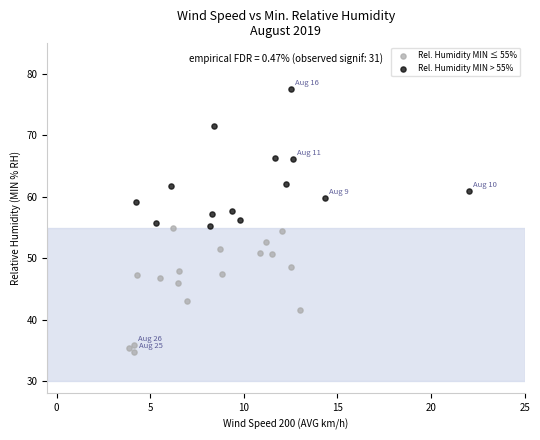

Which series contains the lowest Y value?

Rel. Humidity MIN ≤ 55%